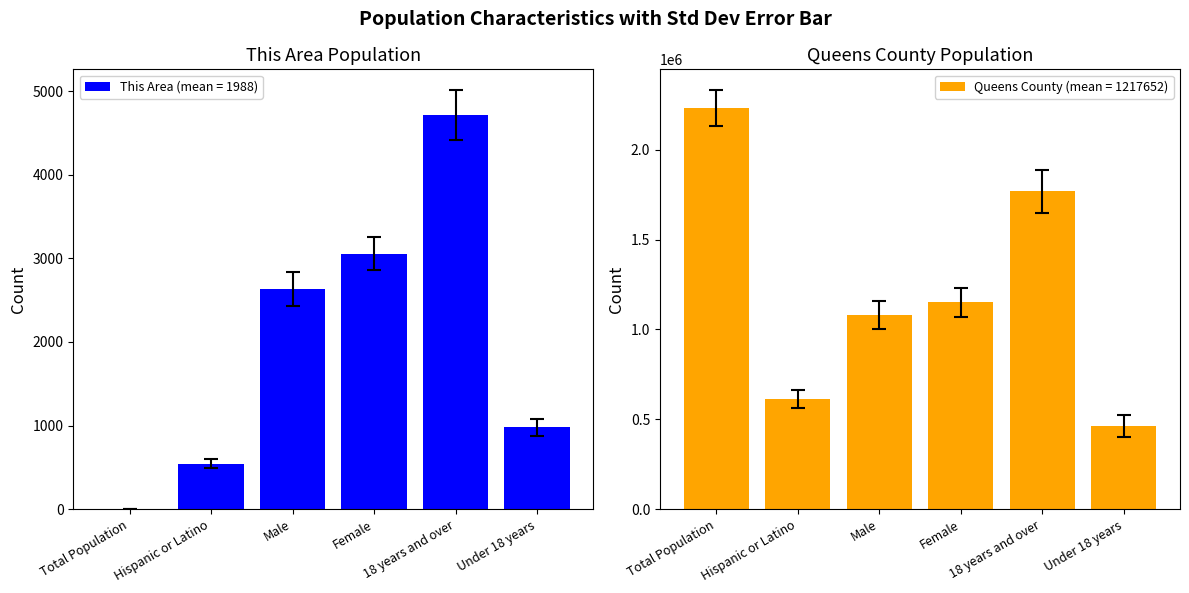

Count the number of data series in this chart.

2